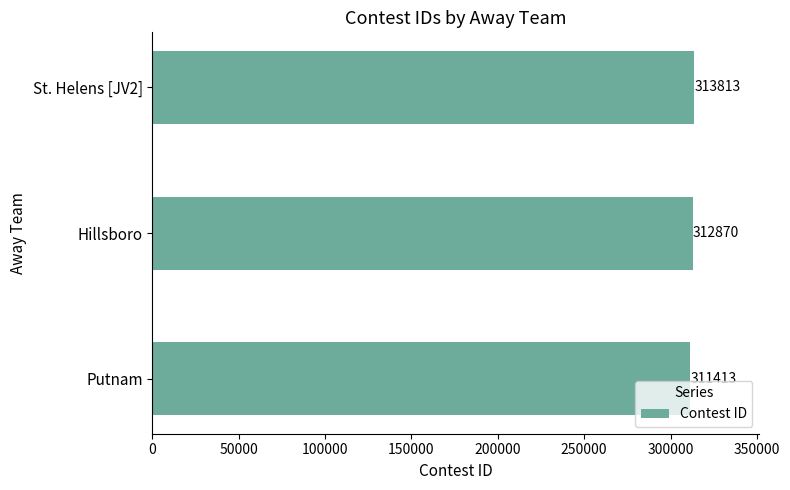

What is the change in value from Hillsboro to St. Helens [JV2]?

+943